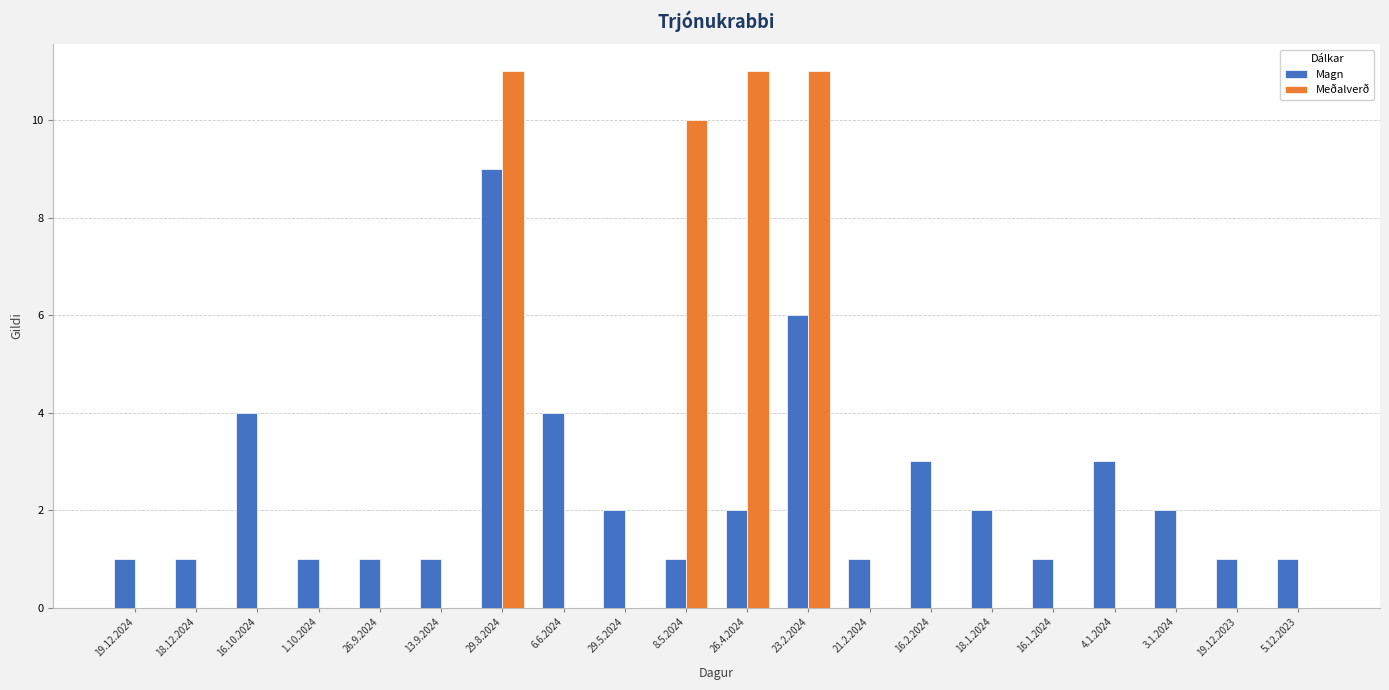

Does the chart contain stacked bars?

No